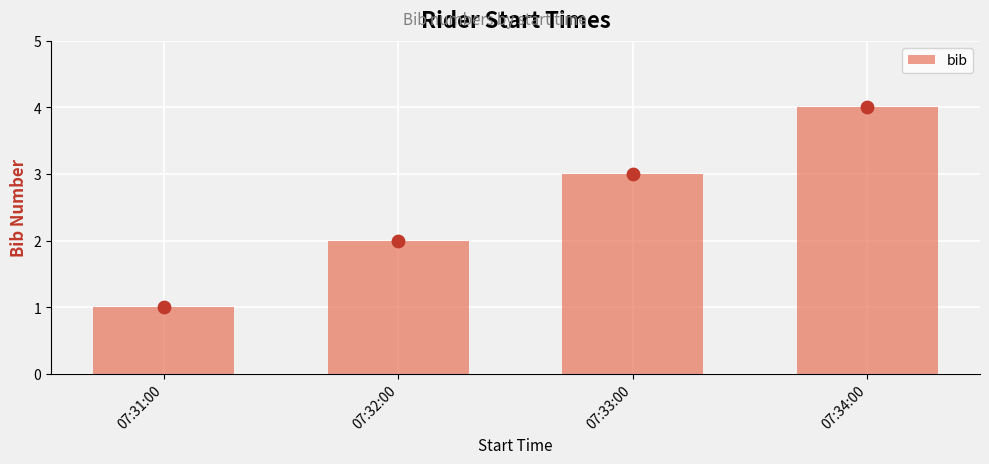

What is the change in value from 07:31:00 to 07:32:00?

+1